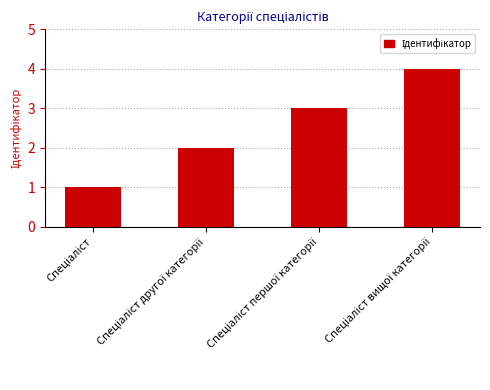

What is the greatest value displayed?

4